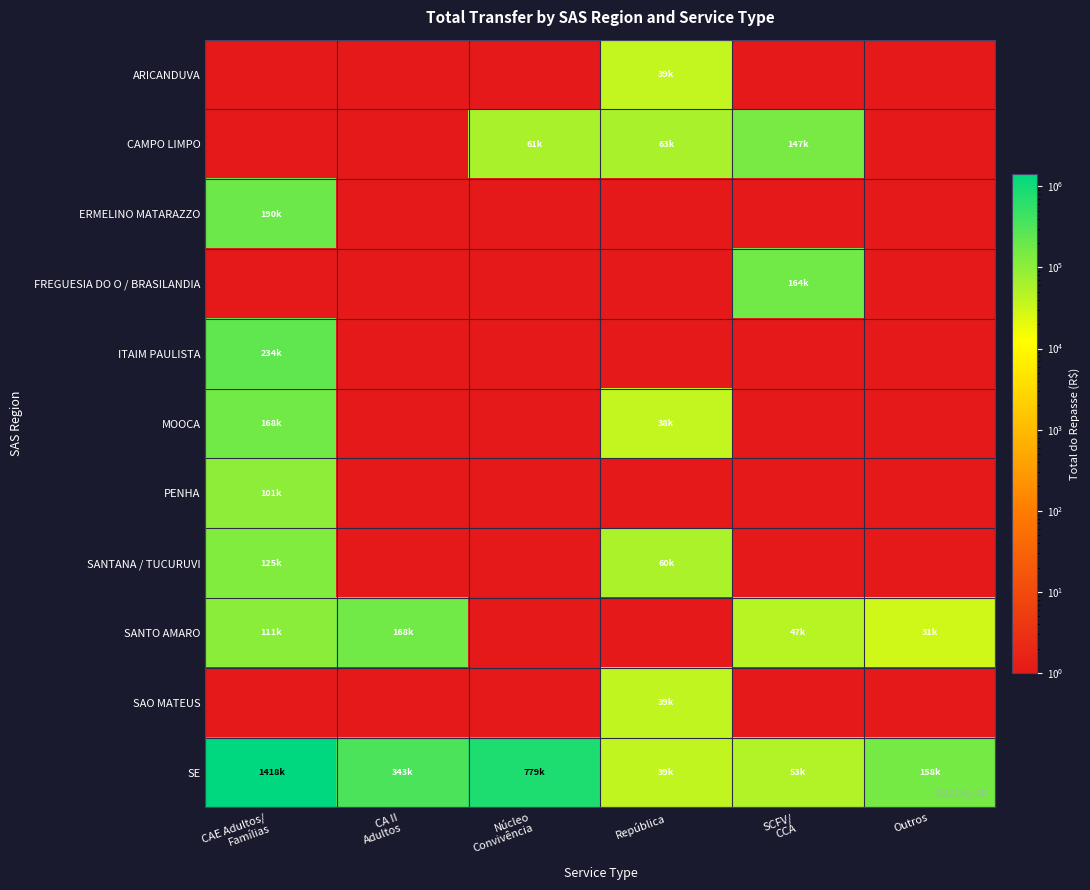

What is the minimum value shown in the chart?

1.0